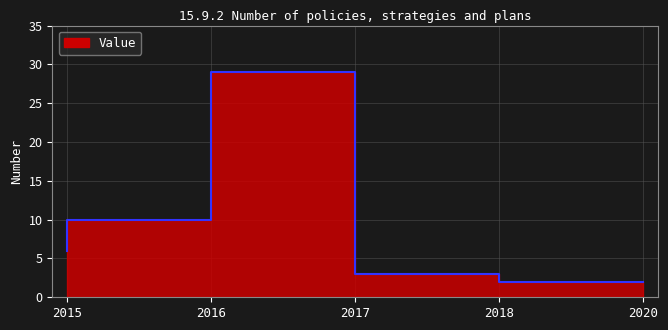

At which label does the data first exceed 6?

2016